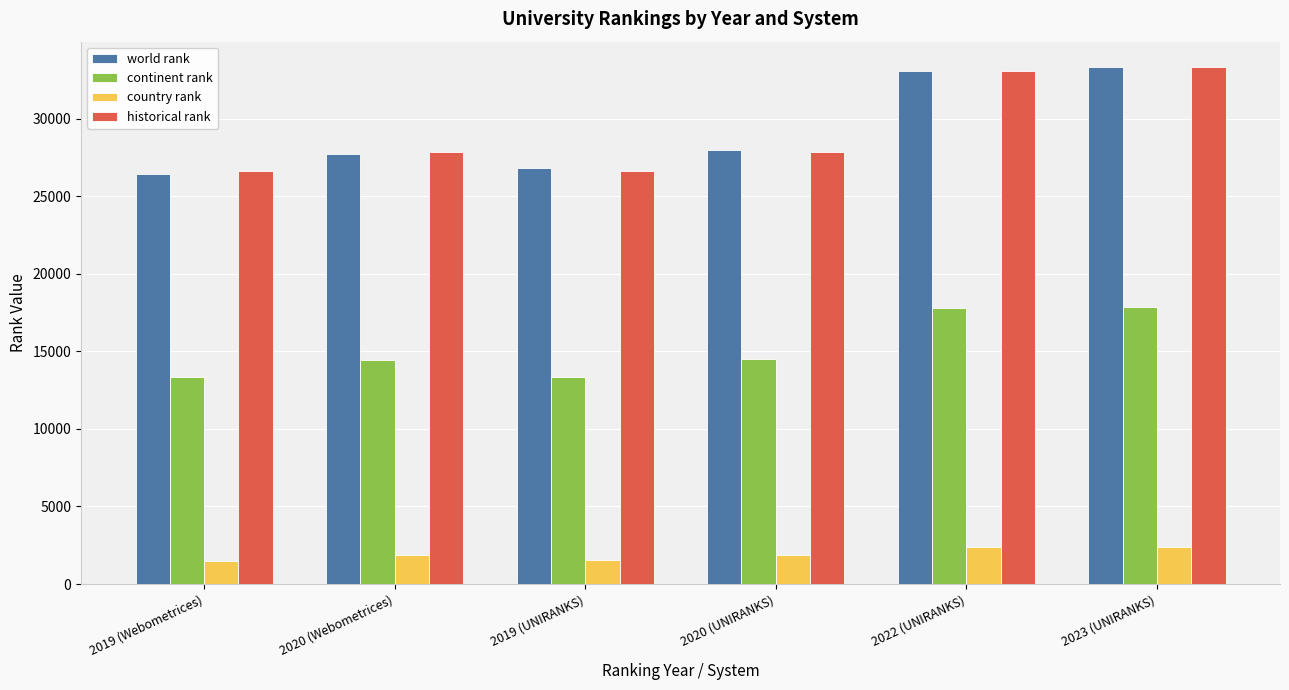

At which label is world rank closest to 29855?

2020 (UNIRANKS)